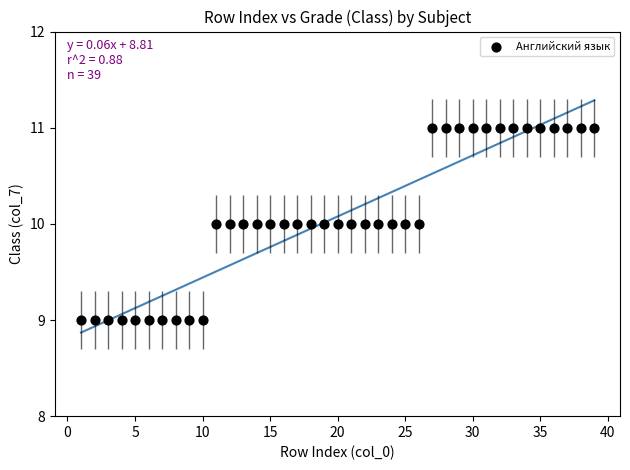

What is the range of X values (max minus min)?

38